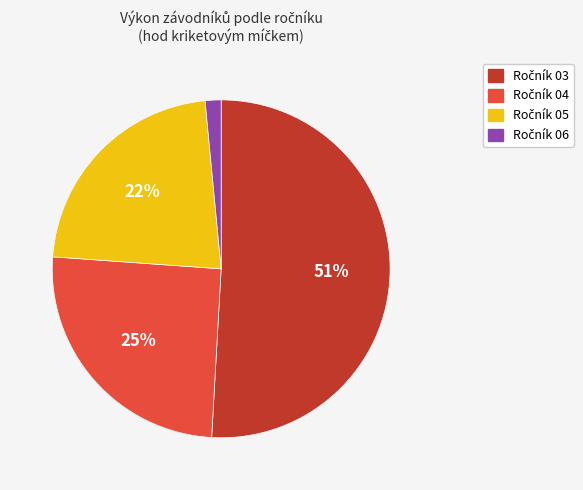

To the nearest percent, what is the average slice percentage?

25%